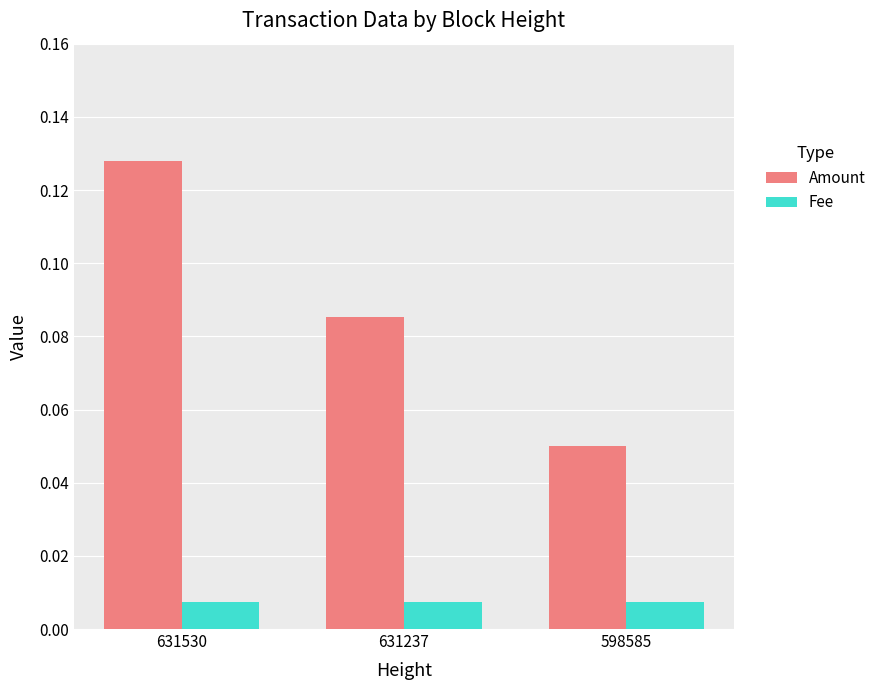

Which series has the largest total across all categories?

Amount